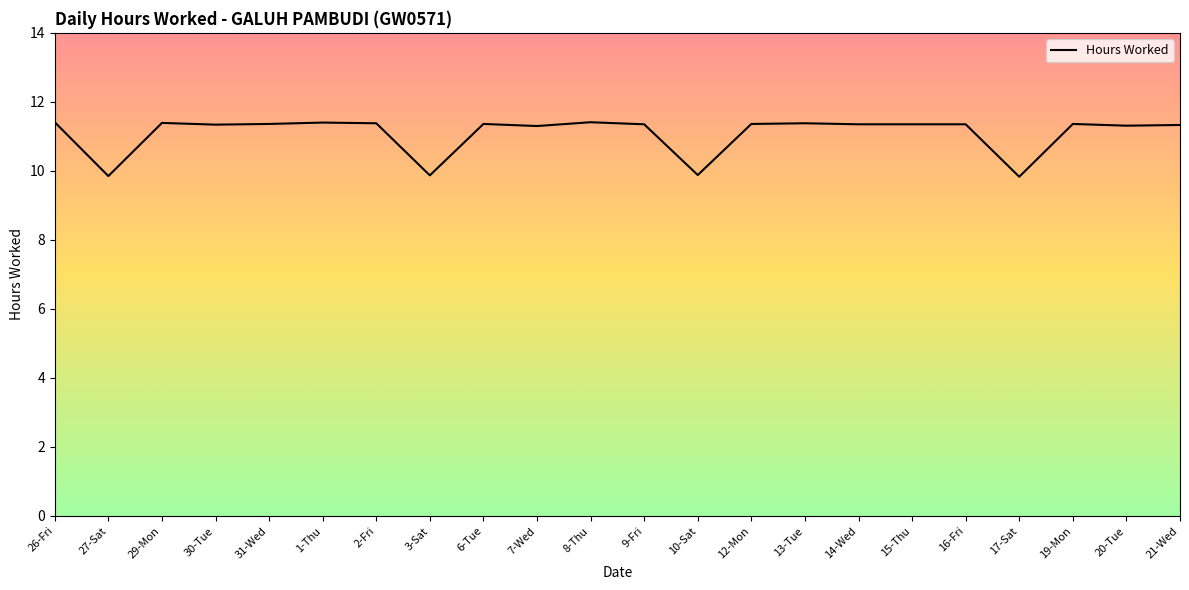

What is the smallest value displayed?

9.8